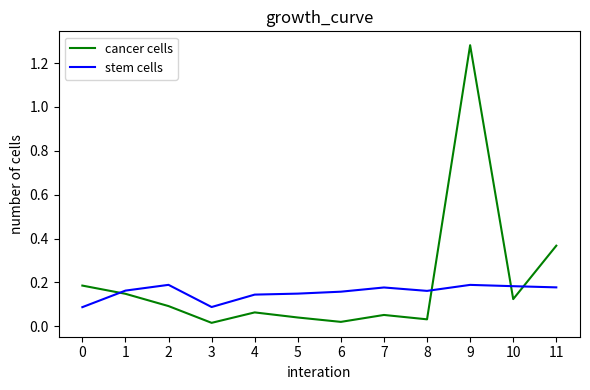

True or false: stem cells has a value of 0.1 at 10.

False